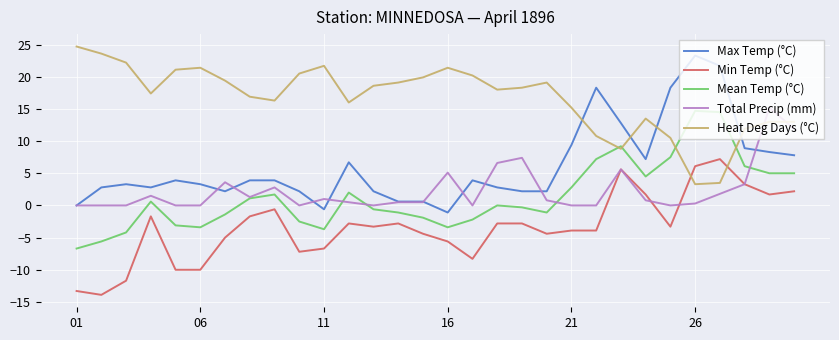

After their last crossing, which series has the higher values: Heat Deg Days (°C) or Mean Temp (°C)?

Heat Deg Days (°C)